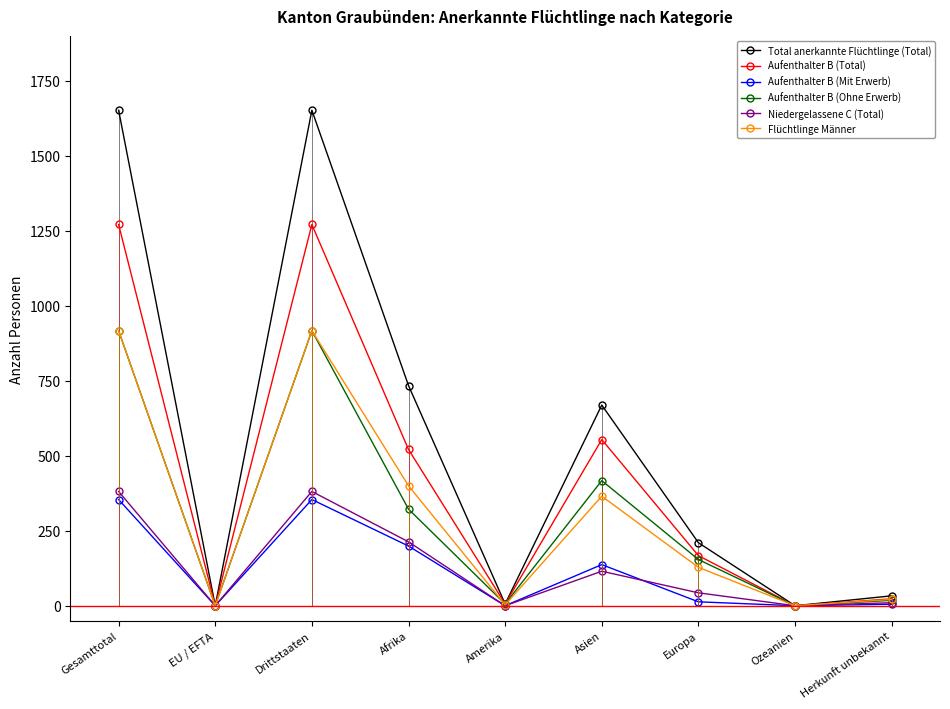

True or false: Aufenthalter B (Total) and Aufenthalter B (Ohne Erwerb) cross at least once.

False